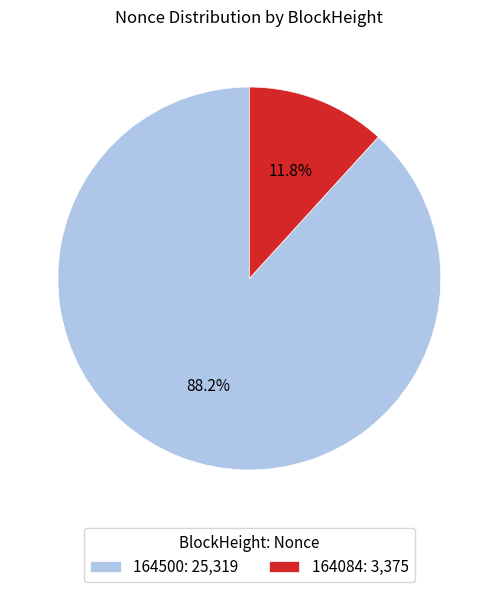

How much of the chart is everything except 164500?

11.8%